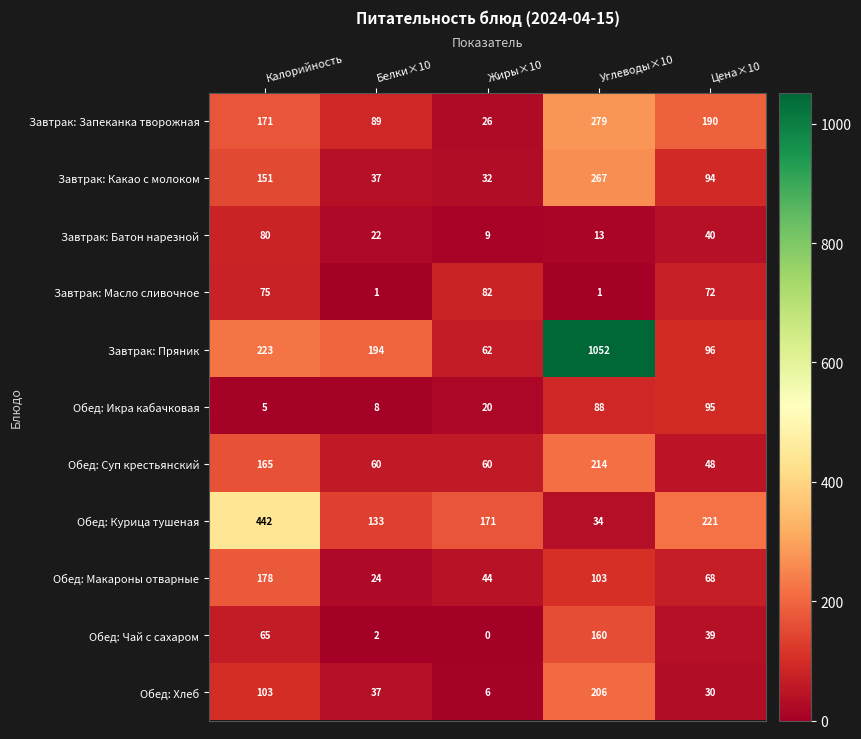

Rank the series by their maximum value, from lowest to highest.

Завтрак: Батон нарезной, Завтрак: Масло сливочное, Обед: Икра кабачковая, Обед: Чай с сахаром, Обед: Макароны отварные, Обед: Хлеб, Обед: Суп крестьянский, Завтрак: Какао с молоком, Завтрак: Запеканка творожная, Обед: Курица тушеная, Завтрак: Пряник